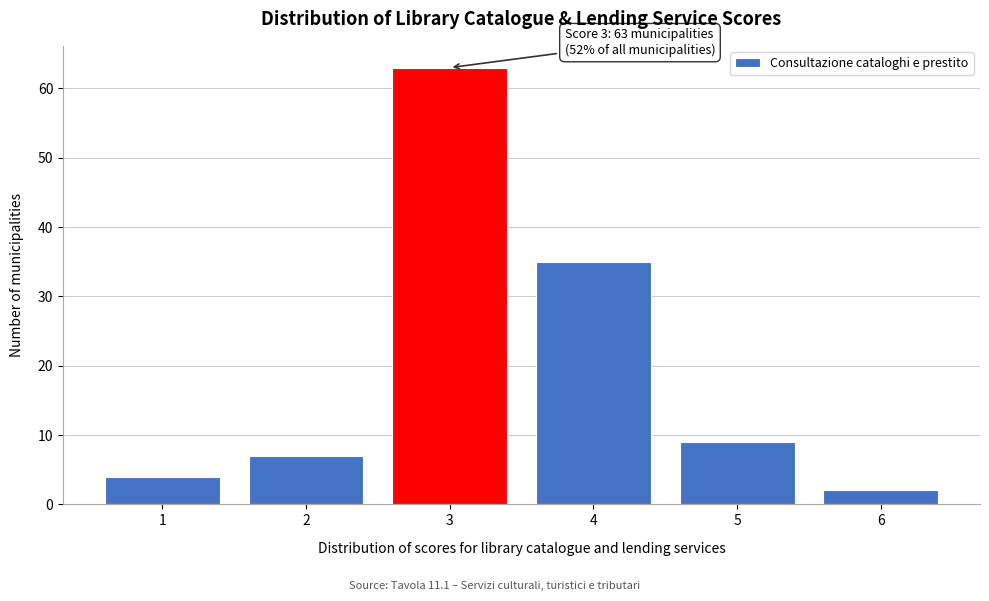

Which range on the x-axis has the tallest bar?

2.5 to 3.5